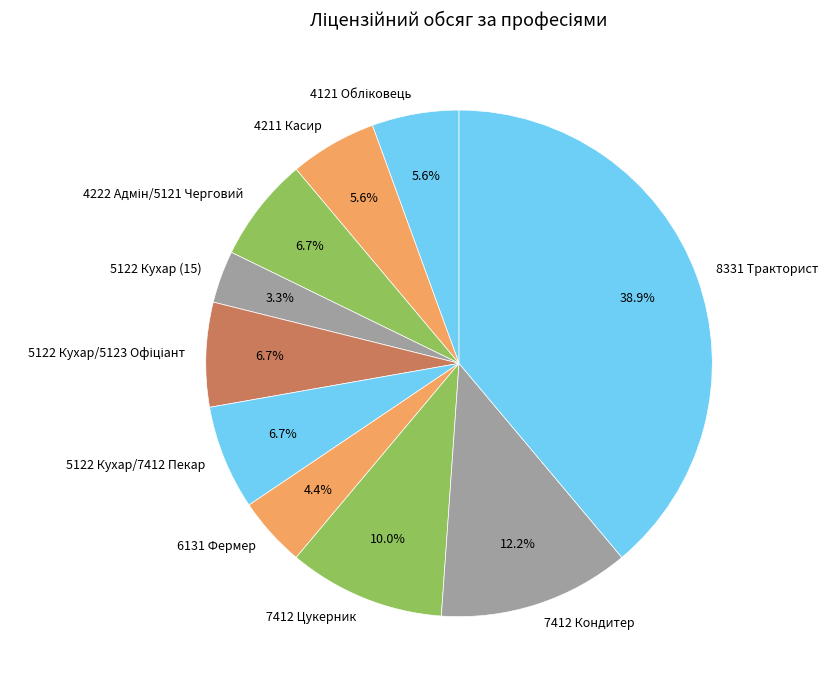

To the nearest percent, what portion does 8331 Тракторист represent?

39%